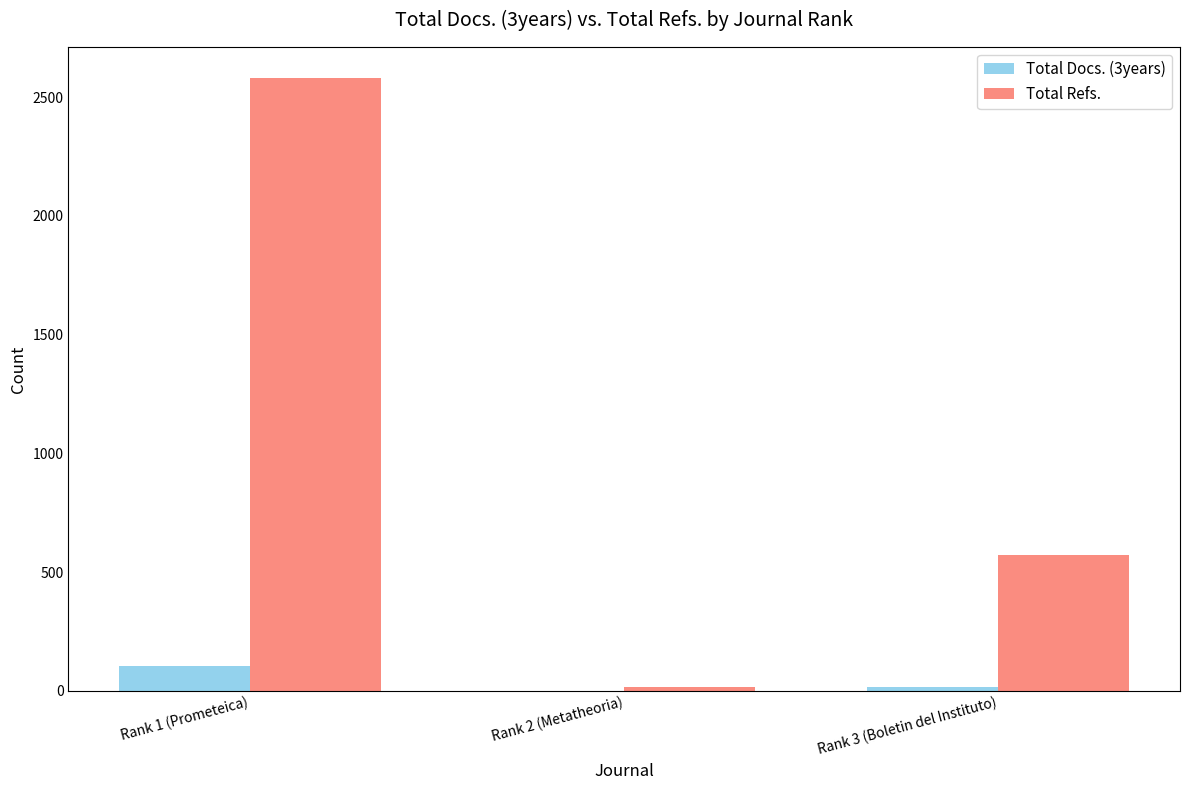

What value does the Total Refs. series have at Rank 1 (Prometeica)?

2582